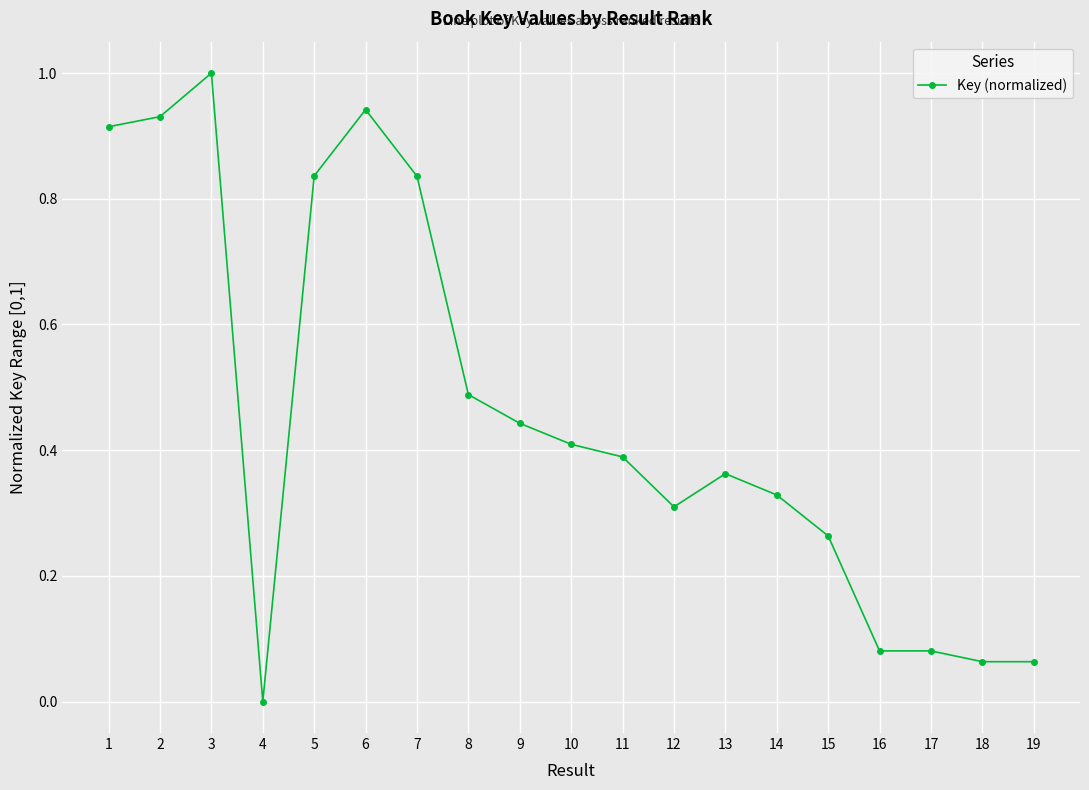

What is the difference between the maximum and minimum values?

1.0